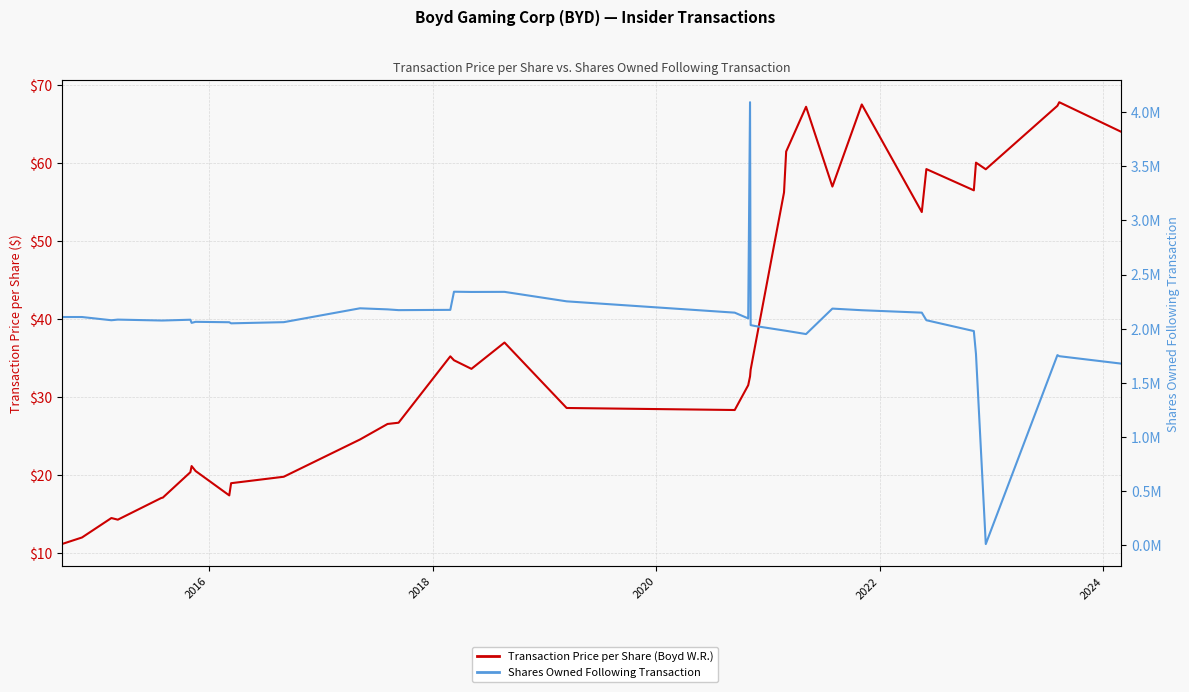

How many interior local valleys does the Transaction Price per Share (Boyd W.R.) series have?

8